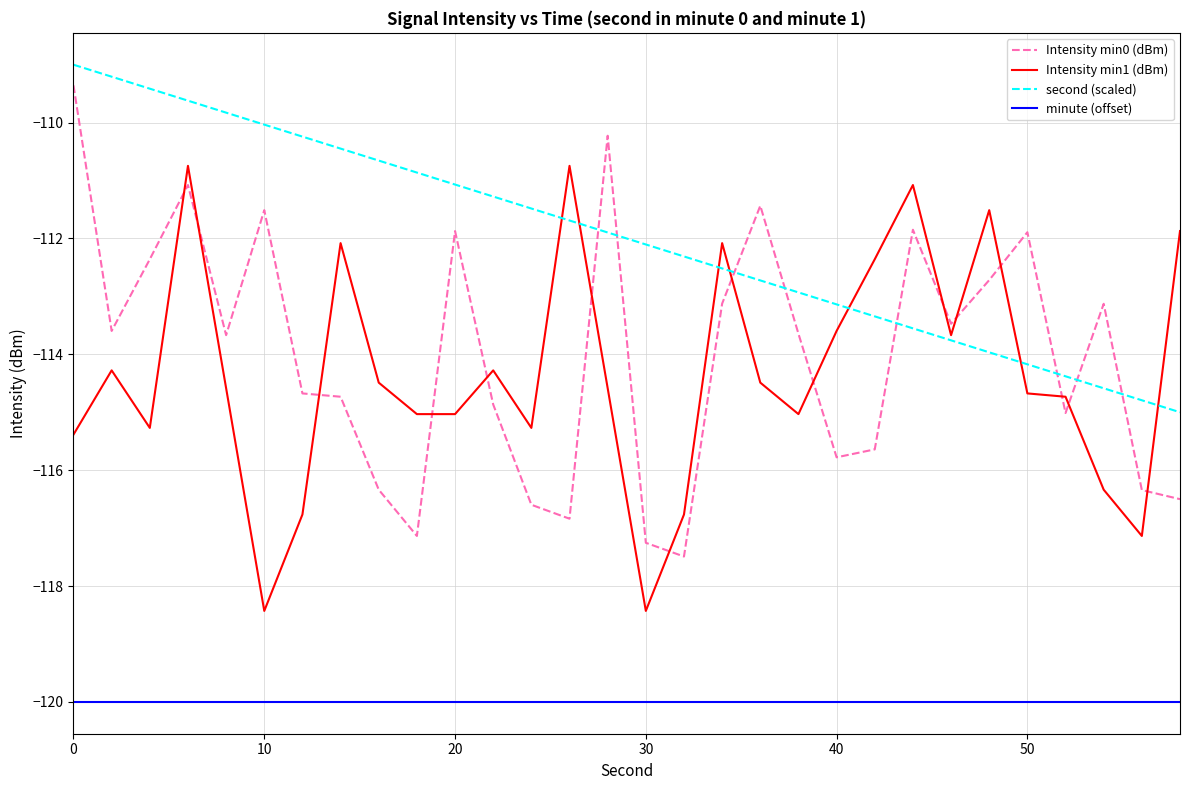

What is the lowest value of the minute (offset) series?

-120.0